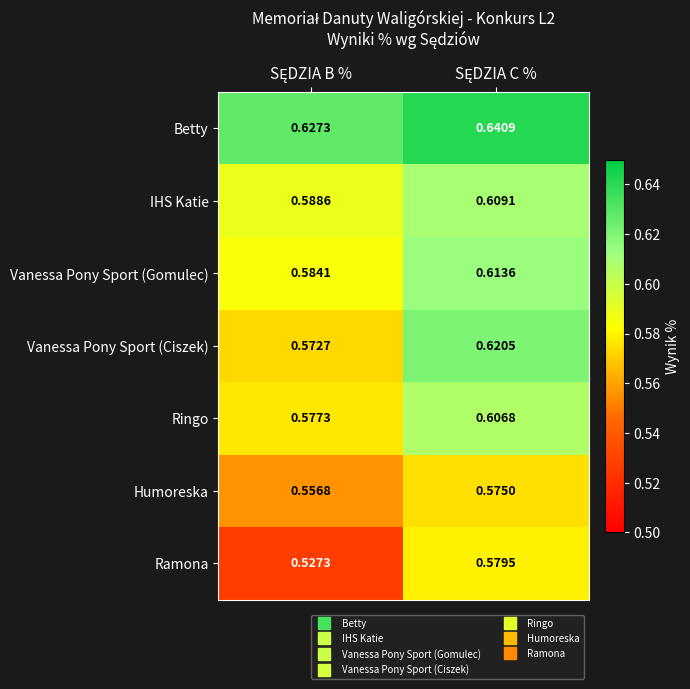

Which series has the largest total across all categories?

Betty